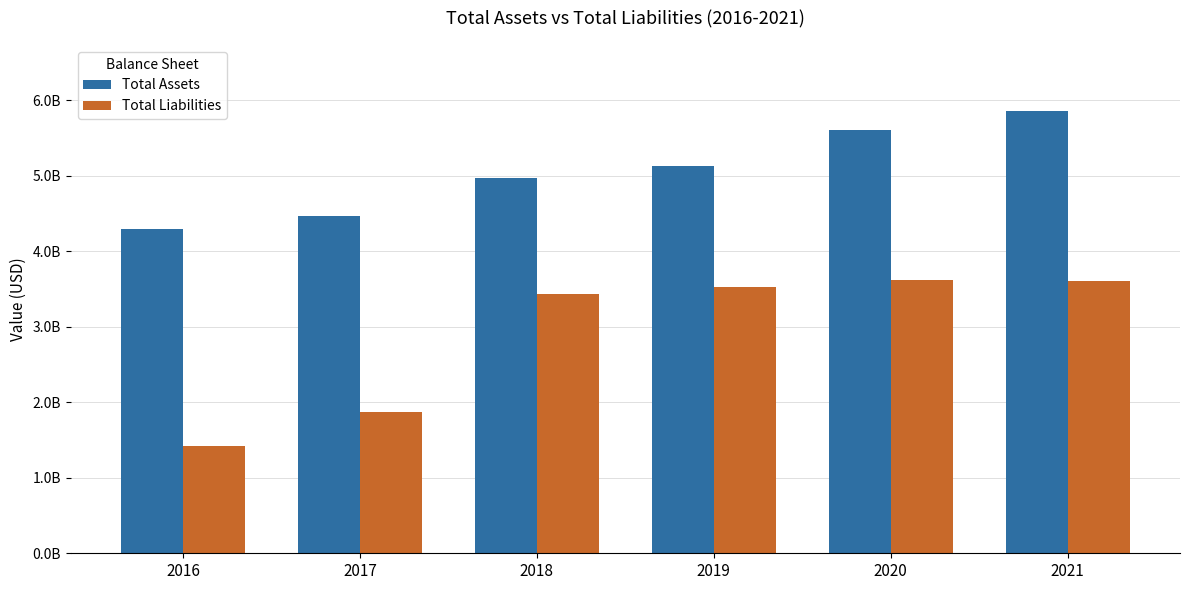

Is it true that Total Assets equals 8484709805 at 2019?

False